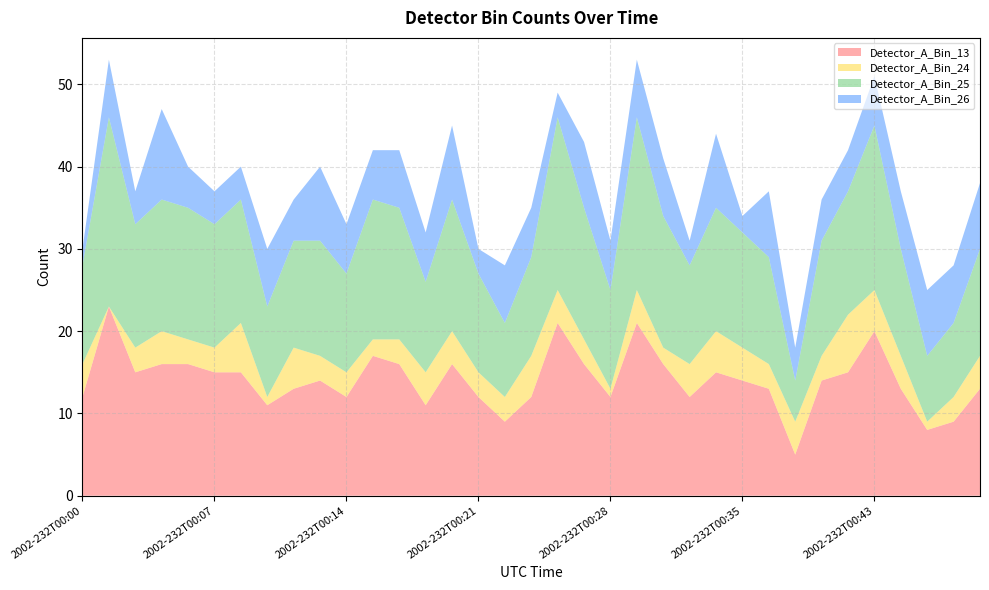

Reading left to right, what are all the values shown in this chart?

Detector_A_Bin_13: 12	23	15	16	16	15	15	11	13	14	12	17	16	11	16	12	9	12	21	16	12	21	16	12	15	14	13	5	14	15	20	13	8	9	13
Detector_A_Bin_24: 4	0	3	4	3	3	6	1	5	3	3	2	3	4	4	3	3	5	4	3	1	4	2	4	5	4	3	4	3	7	5	4	1	3	4
Detector_A_Bin_25: 12	23	15	16	16	15	15	11	13	14	12	17	16	11	16	12	9	12	21	16	12	21	16	12	15	14	13	5	14	15	20	13	8	9	13
Detector_A_Bin_26: 2	7	4	11	5	4	4	7	5	9	6	6	7	6	9	3	7	6	3	8	6	7	7	3	9	2	8	4	5	5	6	7	8	7	8